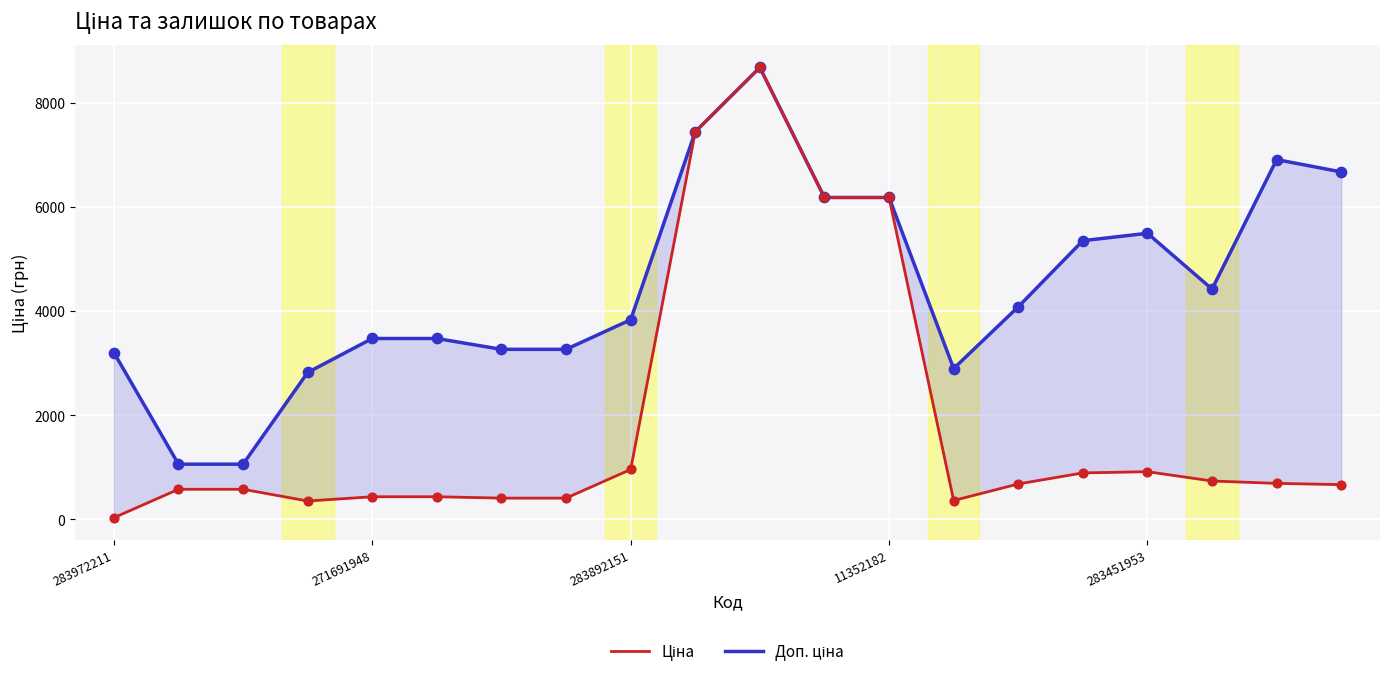

At how many categories does at least one series exceed 1378?

18